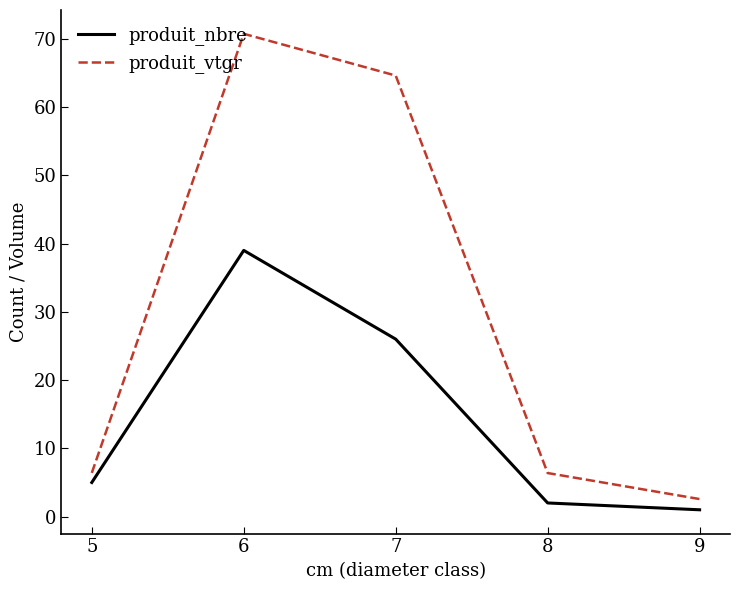

What is the difference between the second highest and second lowest values in the produit_nbre series?

24.0